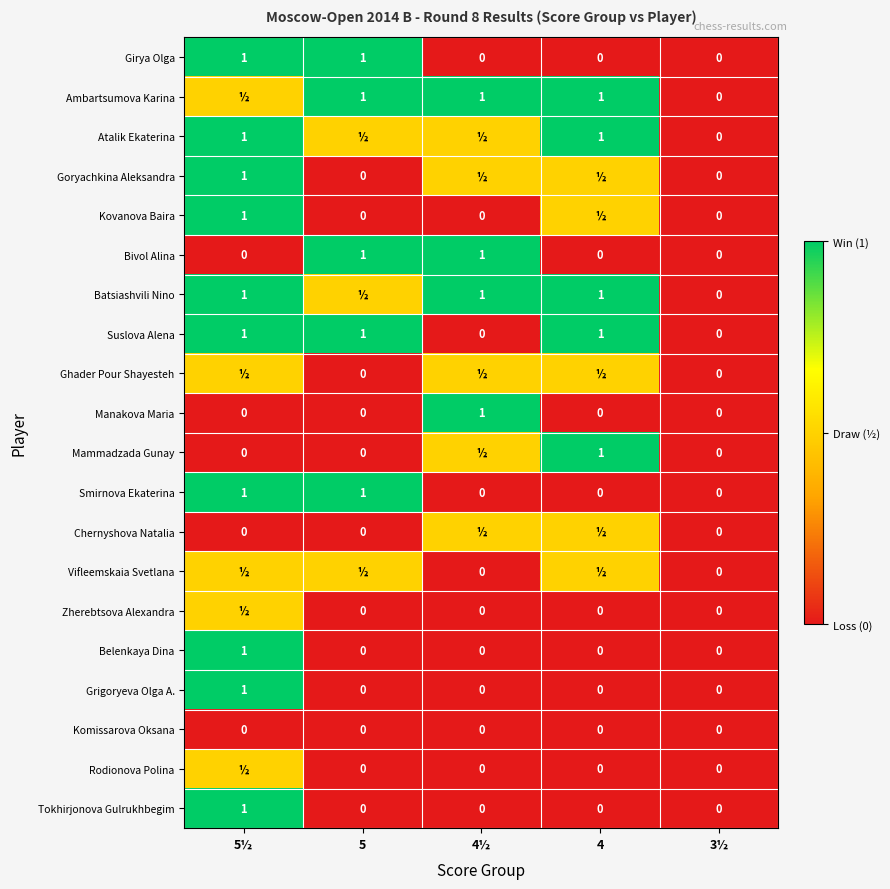

What is the difference between the Suslova Alena values at 4½ and 5?

1.0